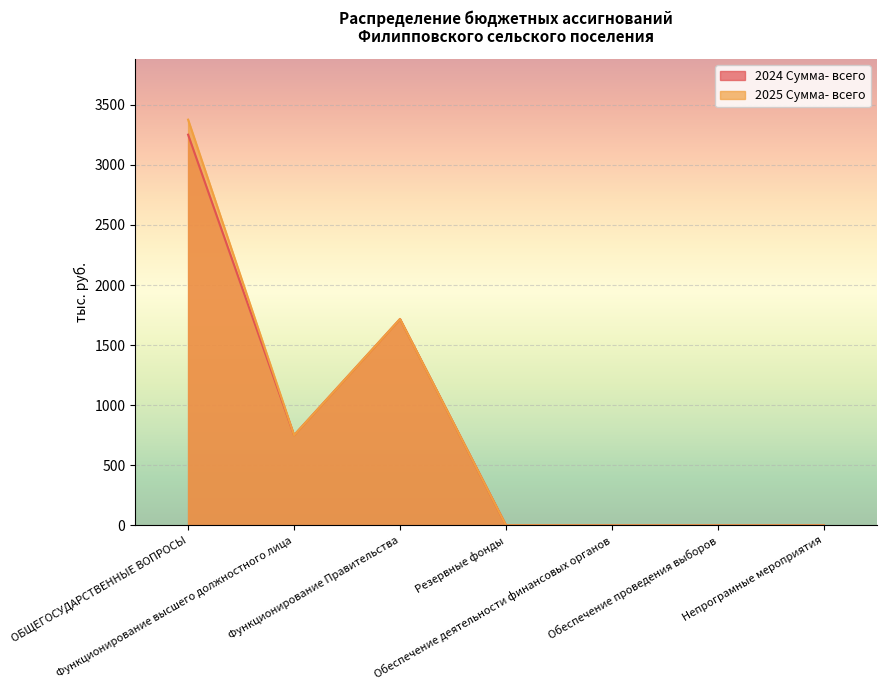

Between ОБЩЕГОСУДАРСТВЕННЫЕ ВОПРОСЫ and Резервные фонды, which series saw the biggest shift?

2025 Сумма- всего